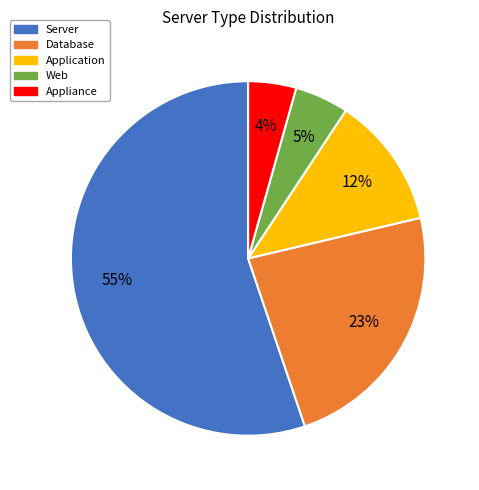

To the nearest percent, what is the average slice percentage?

20%